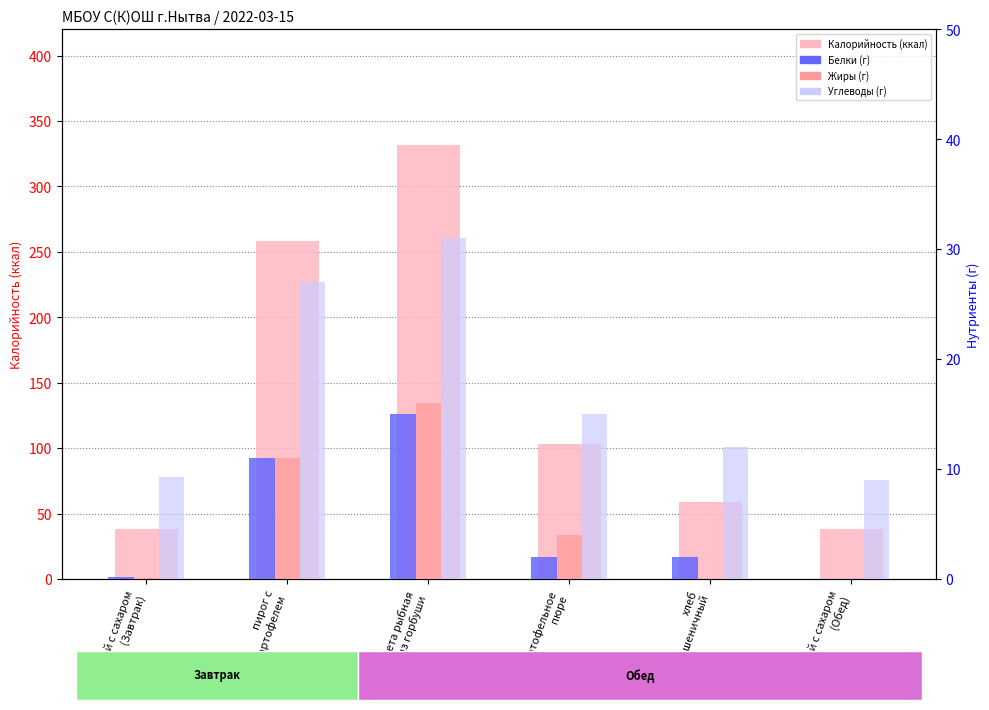

What is the difference between the highest and lowest values at котлета рыбная
из горбуши?

317.0